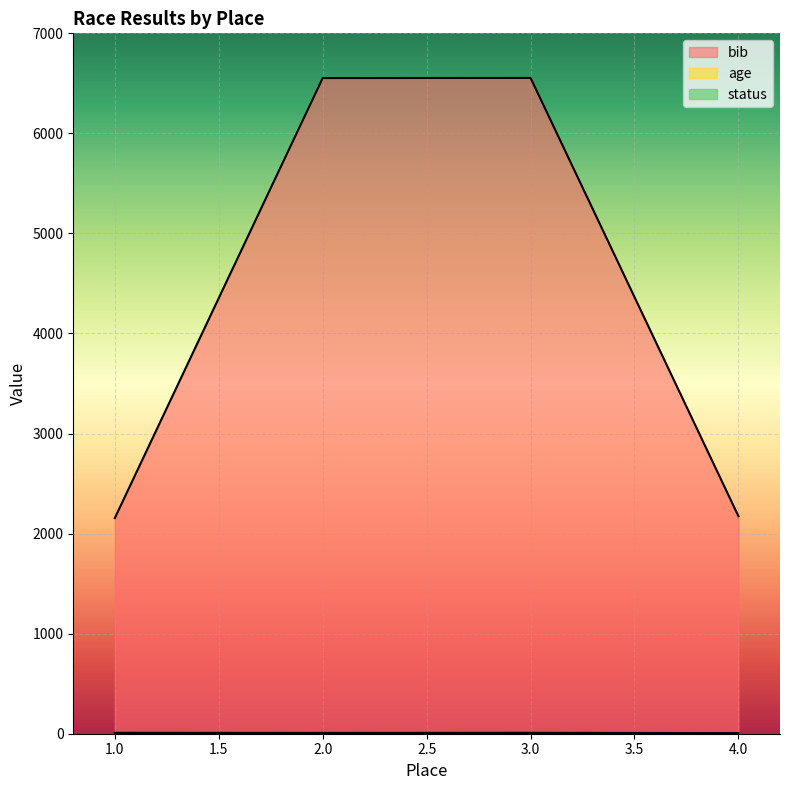

What is the value of the age point at the 4th from the left?

6